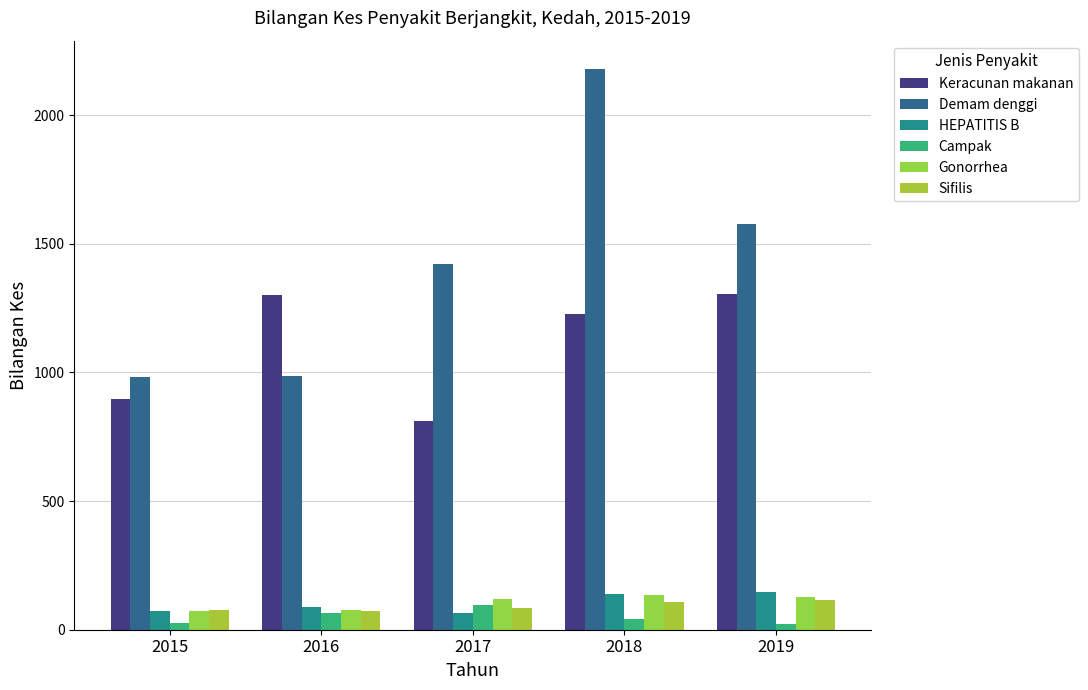

Which series has the largest range (max minus min)?

Demam denggi